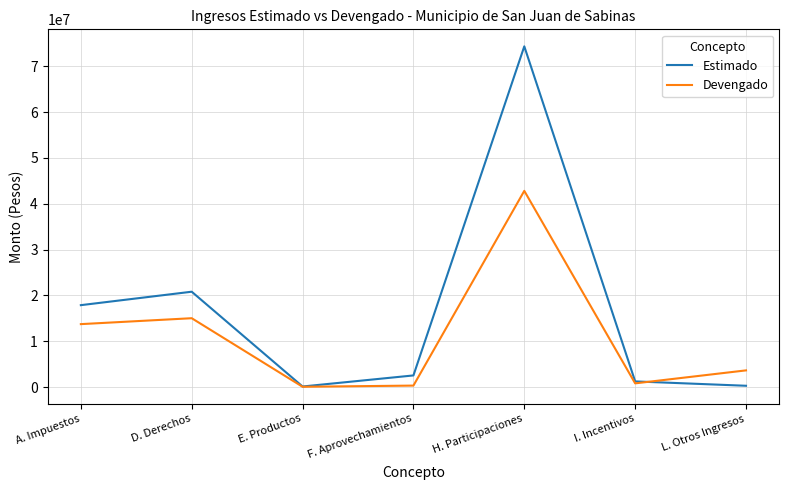

At which label does Estimado first exceed 2568676?

A. Impuestos